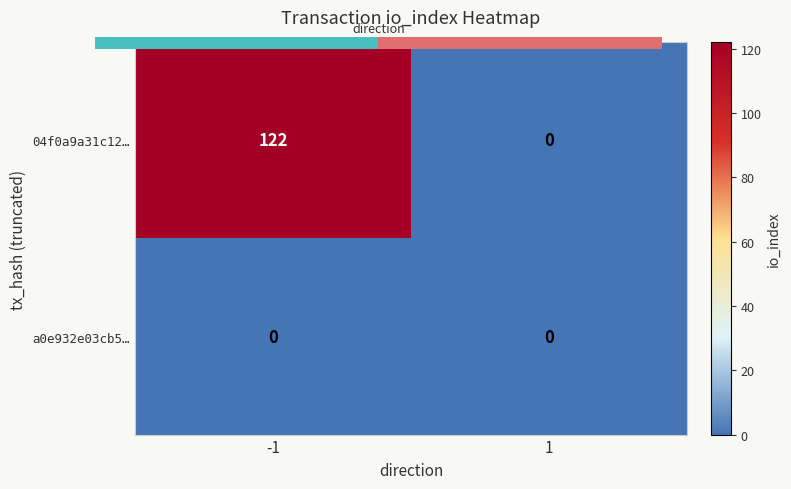

Between -1 and 1, which series saw the biggest shift?

04f0a9a31c12…